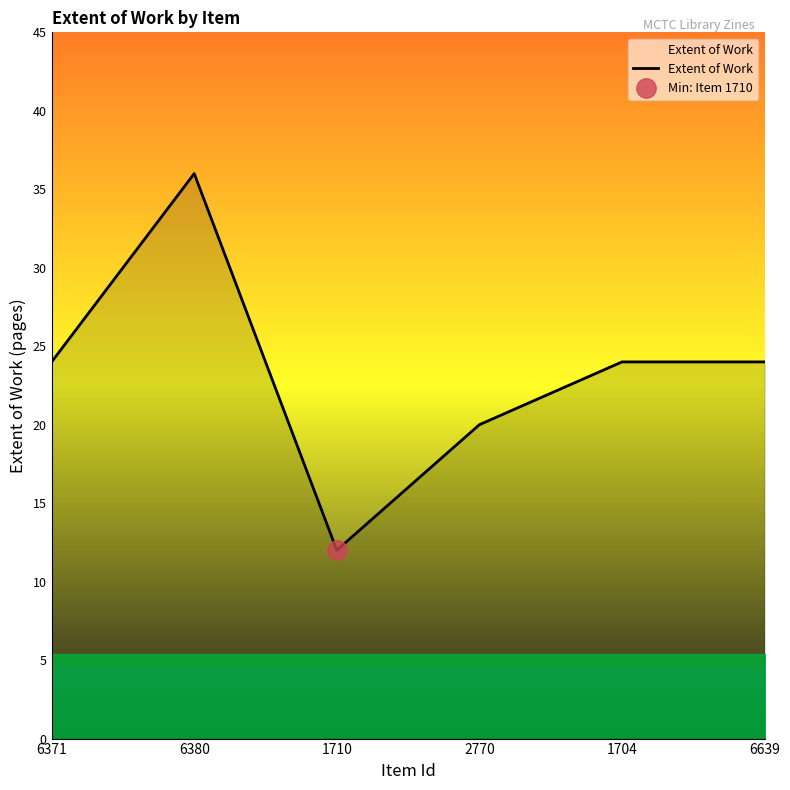

Where is the data nearest to the value 24?

6371